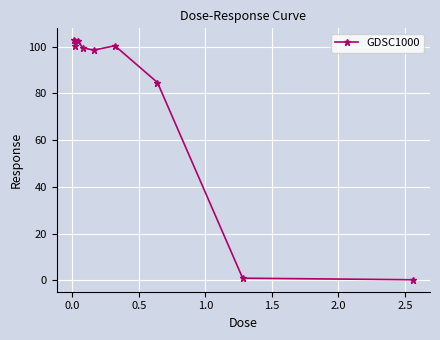

What is the difference between the second highest and second lowest values?

101.5